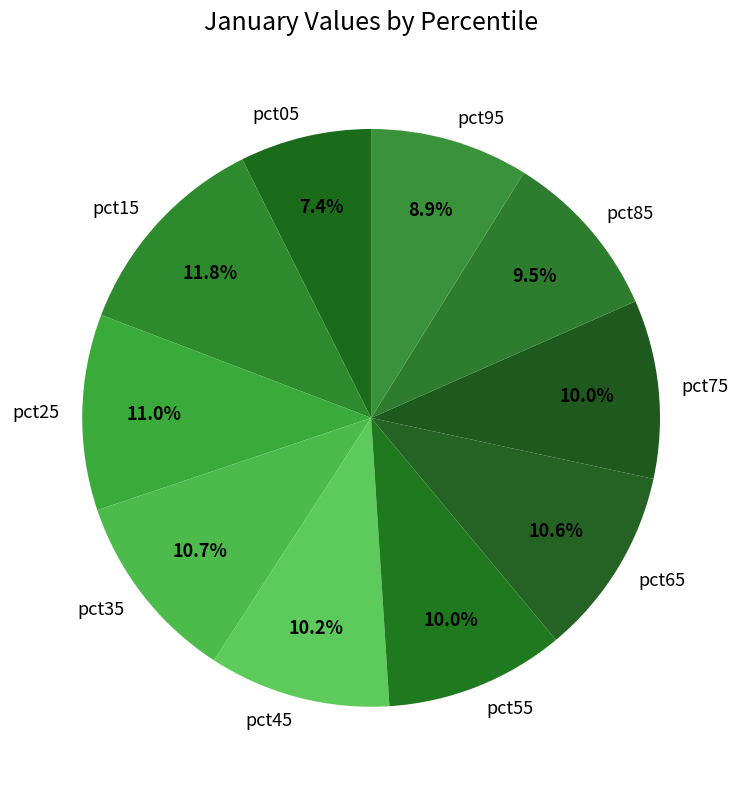

Is it true that pct05 is 7% of the pie?

True